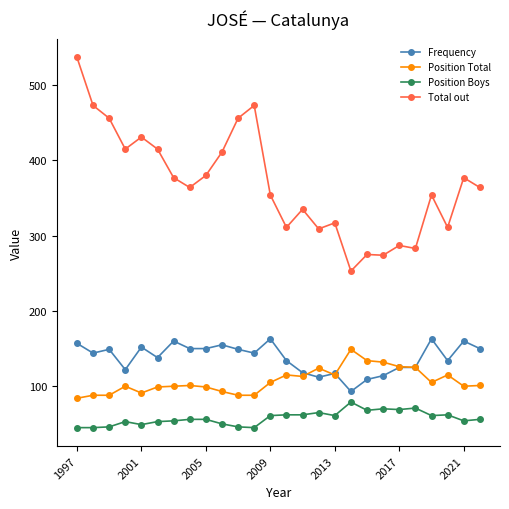

What is the value of the Total out point at the 17th from the left?

317